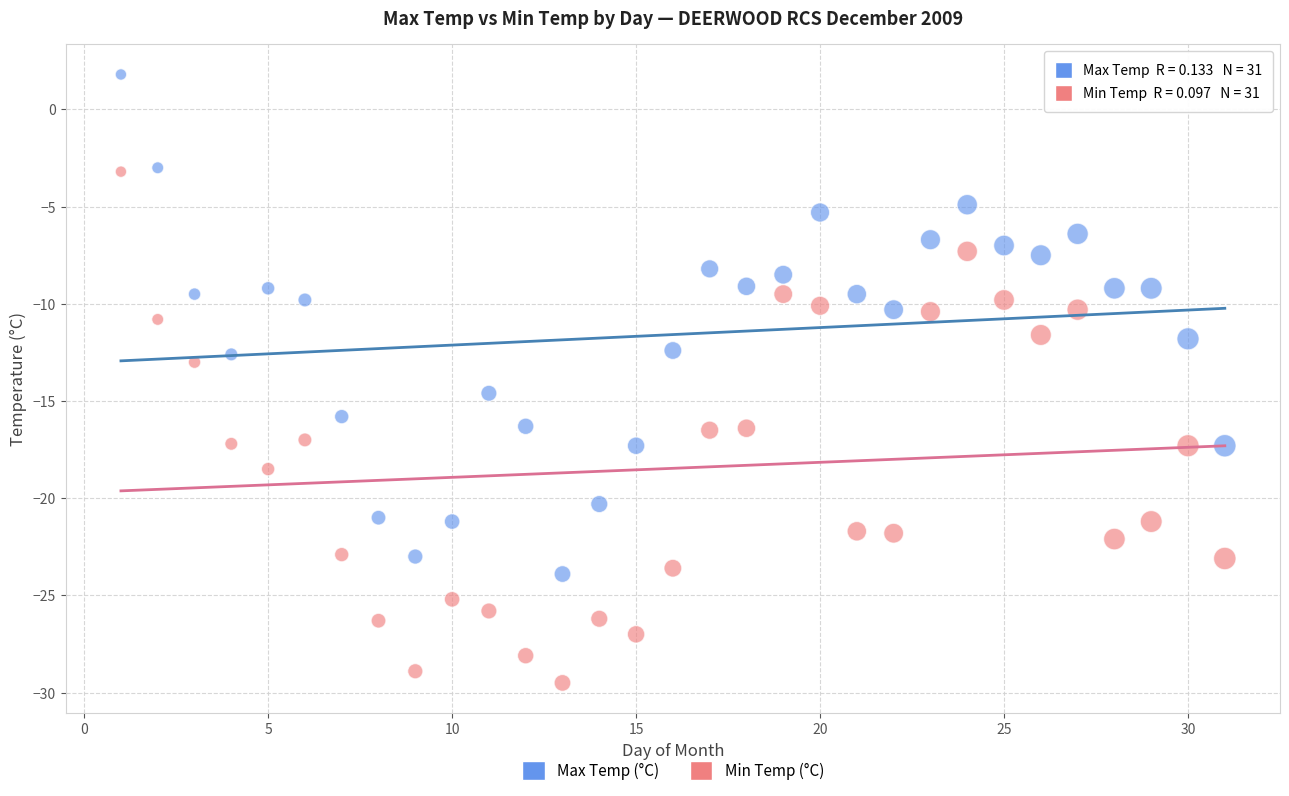

Which series reaches the maximum Y coordinate?

Max Temp (°C)